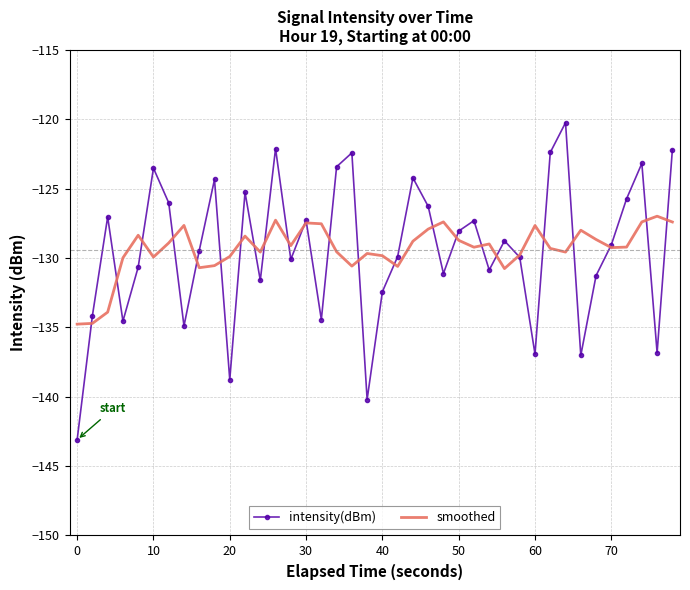

Which series has the widest spread of values?

intensity(dBm)